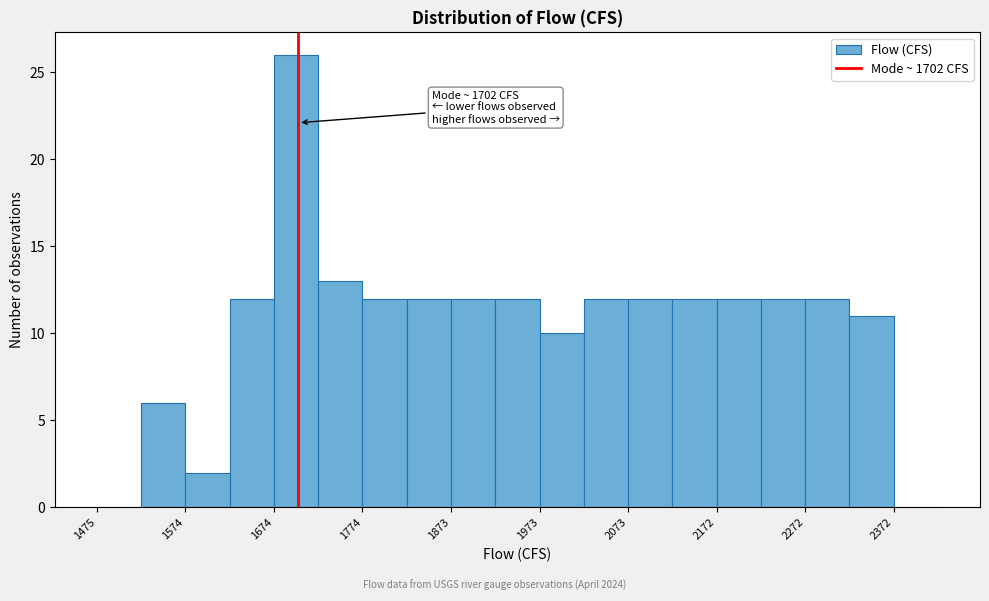

Which range on the x-axis has the tallest bar?

1670 to 1720